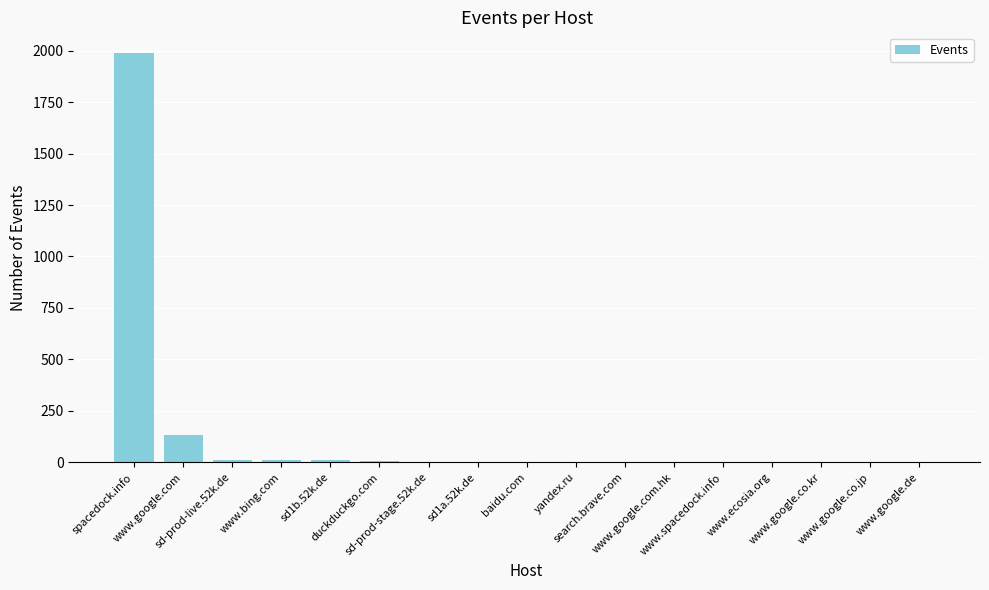

What is the greatest value displayed?

1990